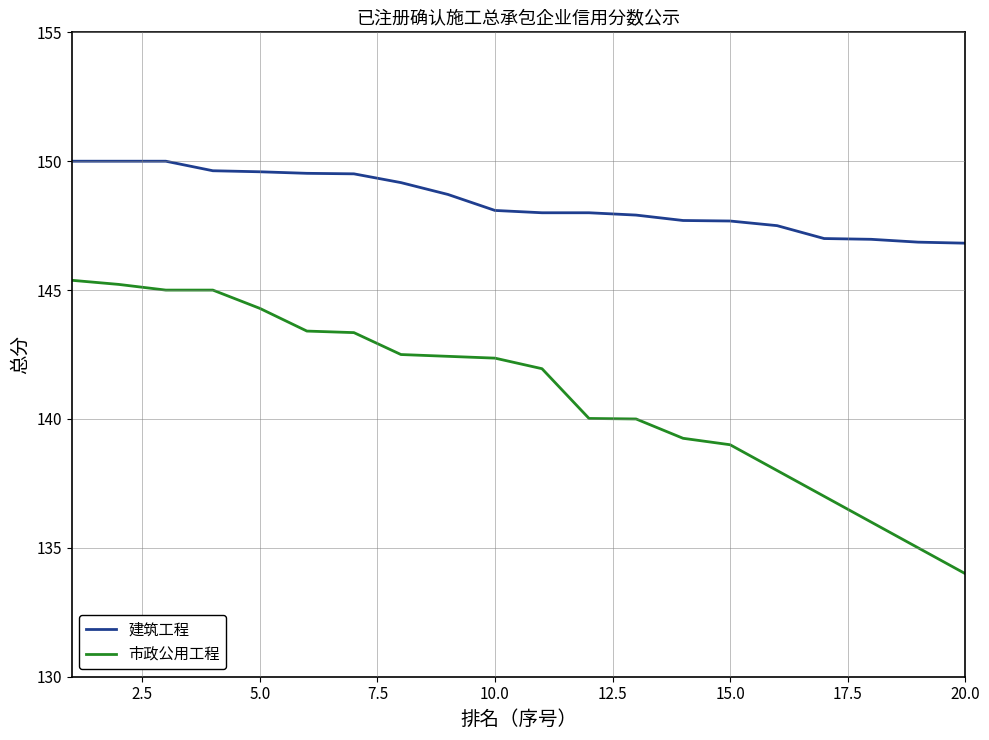

Which series has the largest total across all categories?

建筑工程